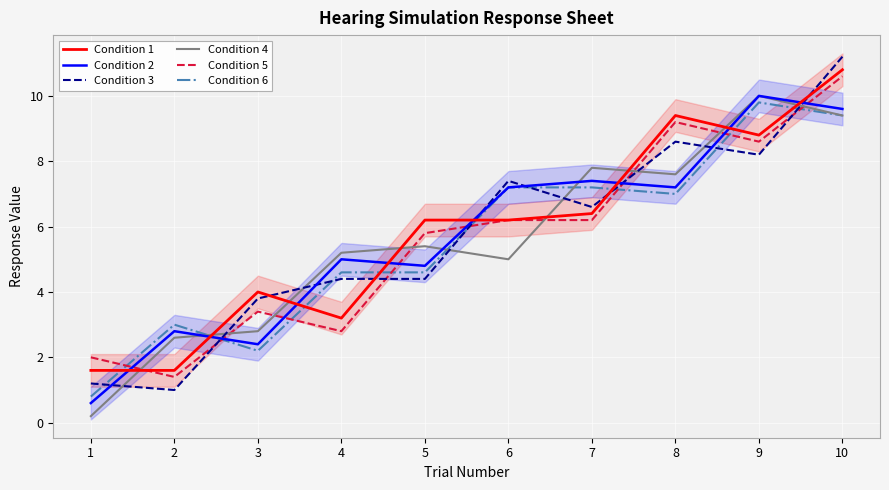

How many data points in Condition 4 are above 5?

6